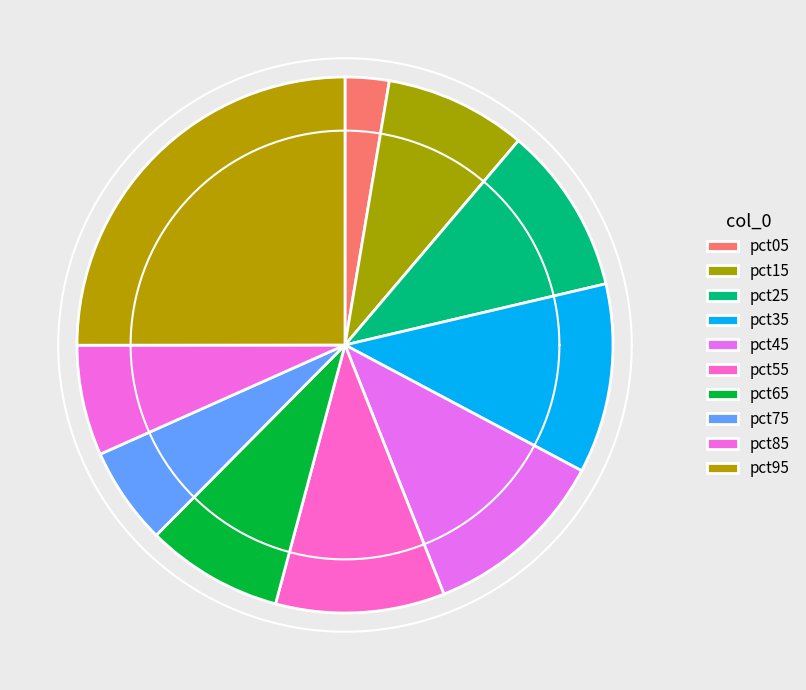

Between pct35 and pct55, which is larger?

pct35